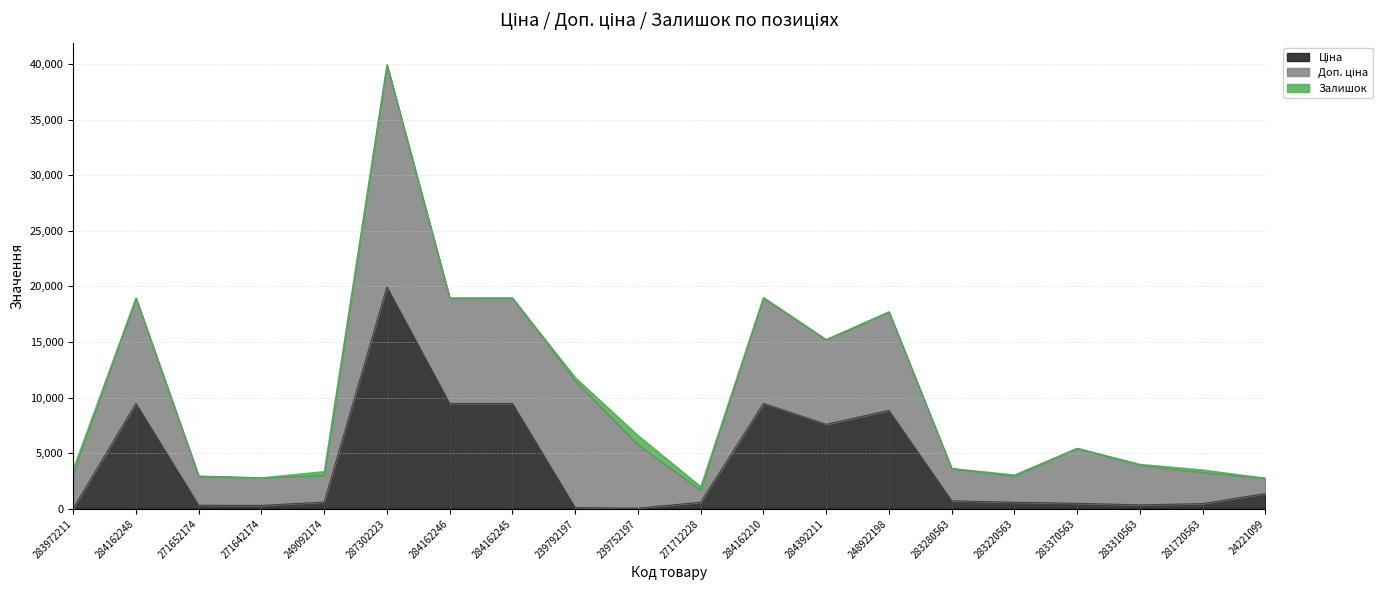

The value of Залишок at 284162246 is 420.5. True or false?

False